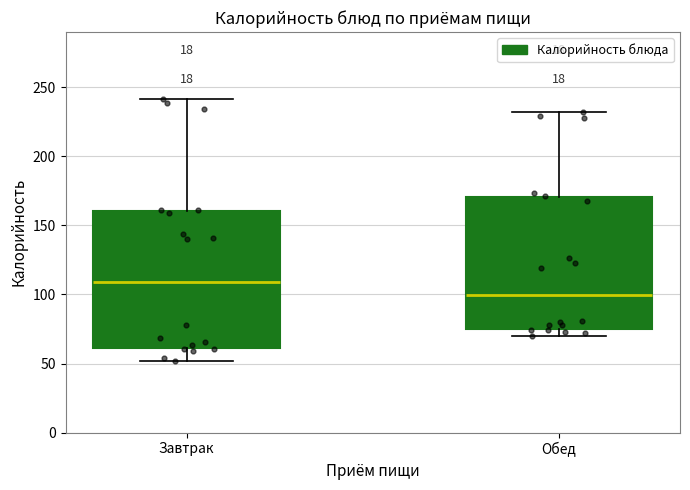

Reading left to right, transcribe this box plot: for each box, give where its median line is, the range the box spans, and where its two whiskers end, as read against the y-axis. The values are not printed on the chart, so give them approximately, as read against the axis.

Завтрак: median 110, box 60 to 160, whiskers 50 to 240
Обед: median 100, box 75 to 170, whiskers 70 to 230